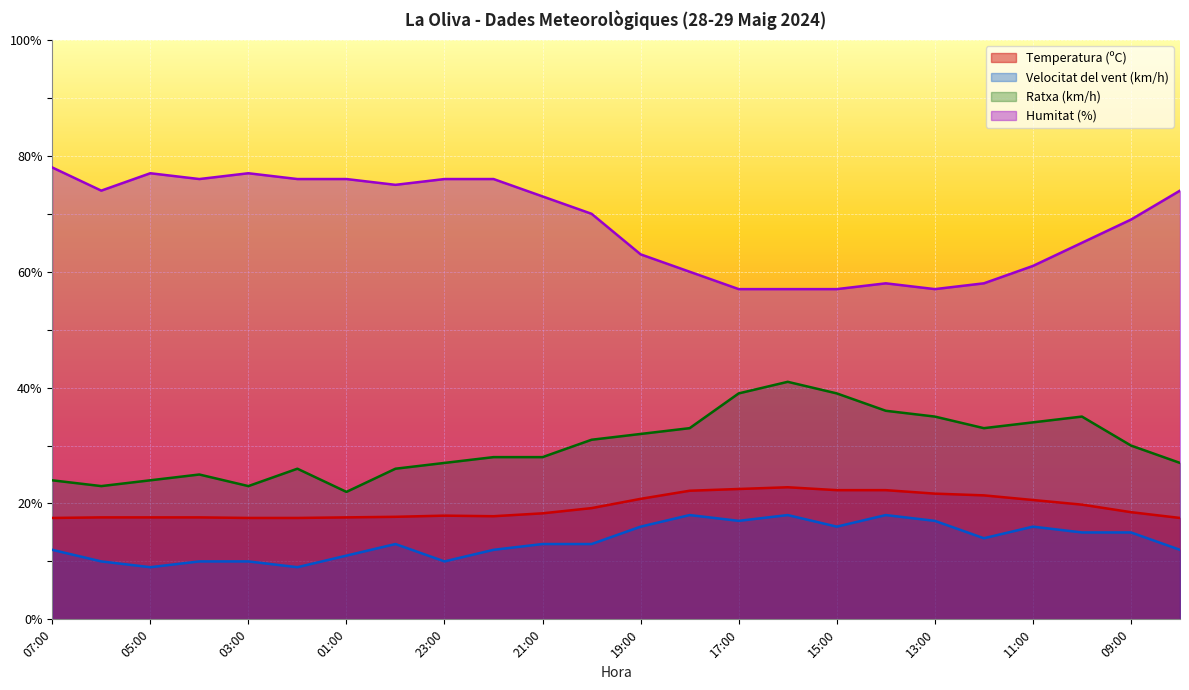

True or false: Temperatura (ºC) and Velocitat del vent (km/h) cross at least once.

False